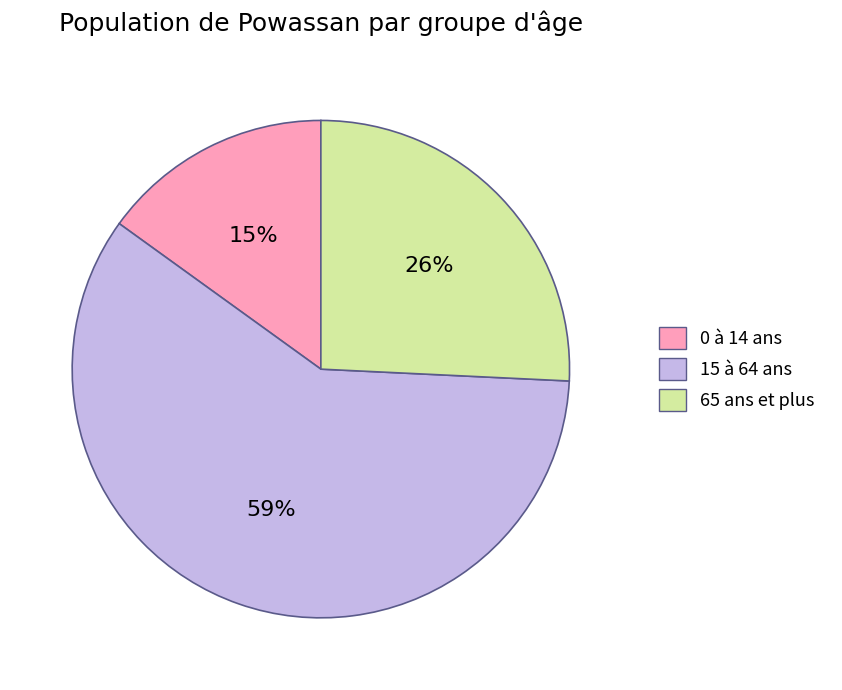

What is the ratio of the value at 15 à 64 ans to the value at 0 à 14 ans?

3.9